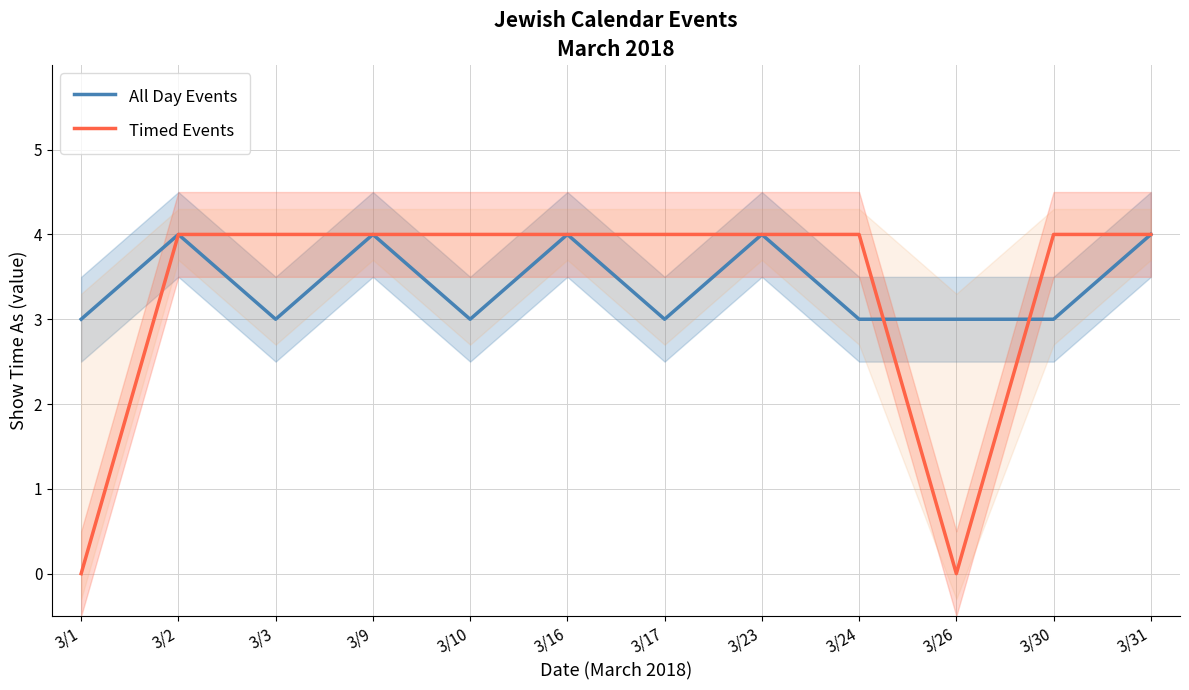

Rank the series at 3/24 from lowest to highest value.

All Day Events, Timed Events